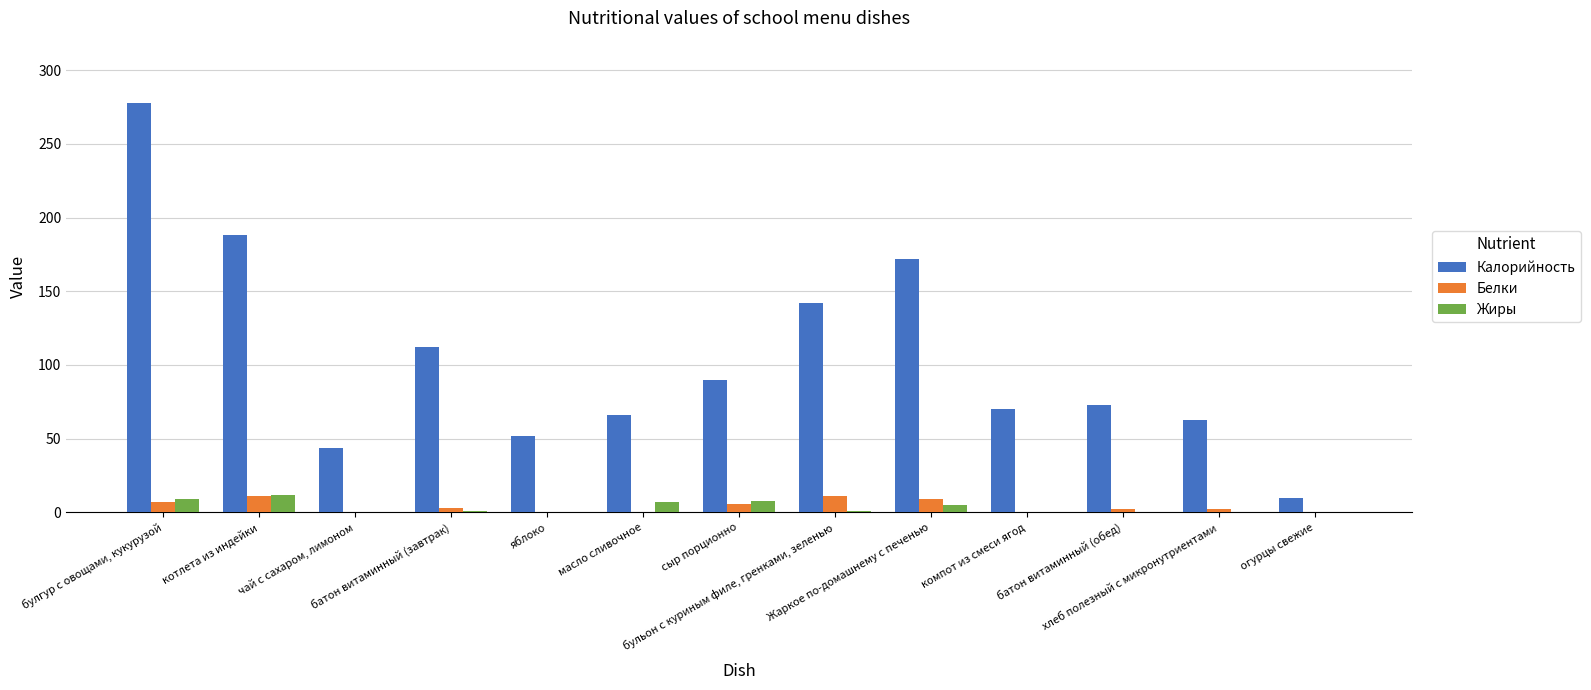

At which label is Калорийность closest to 144?

бульон с куриным филе, гренками, зеленью